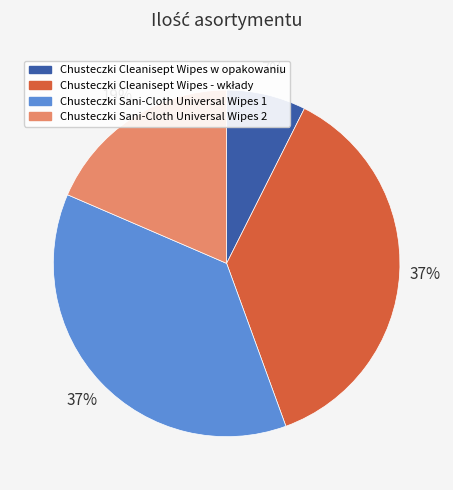

The Chusteczki Sani-Cloth Universal Wipes 2 slice represents 5% of the pie. True or false?

False